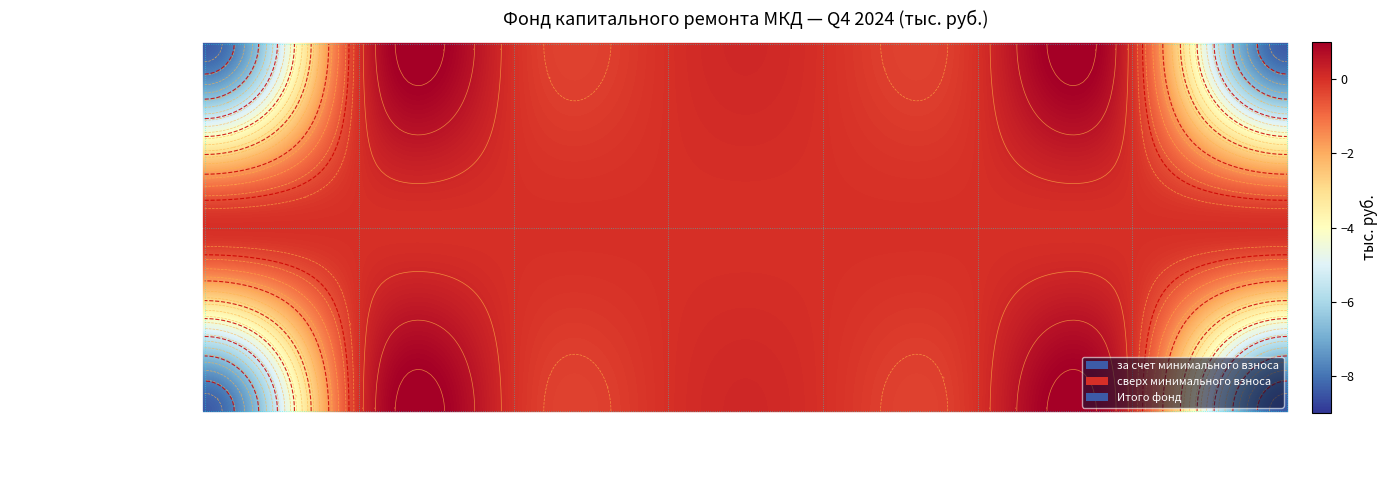

Is it true that сверх минимального взноса equals 0.0 at Остаток на начало?

True